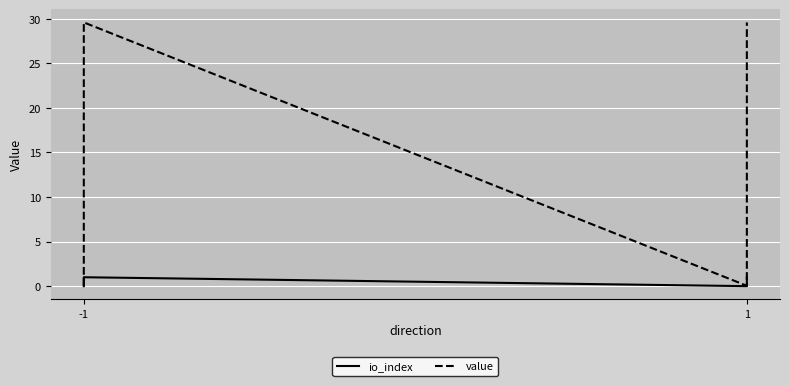

Is this an area chart (filled region under the line)?

No